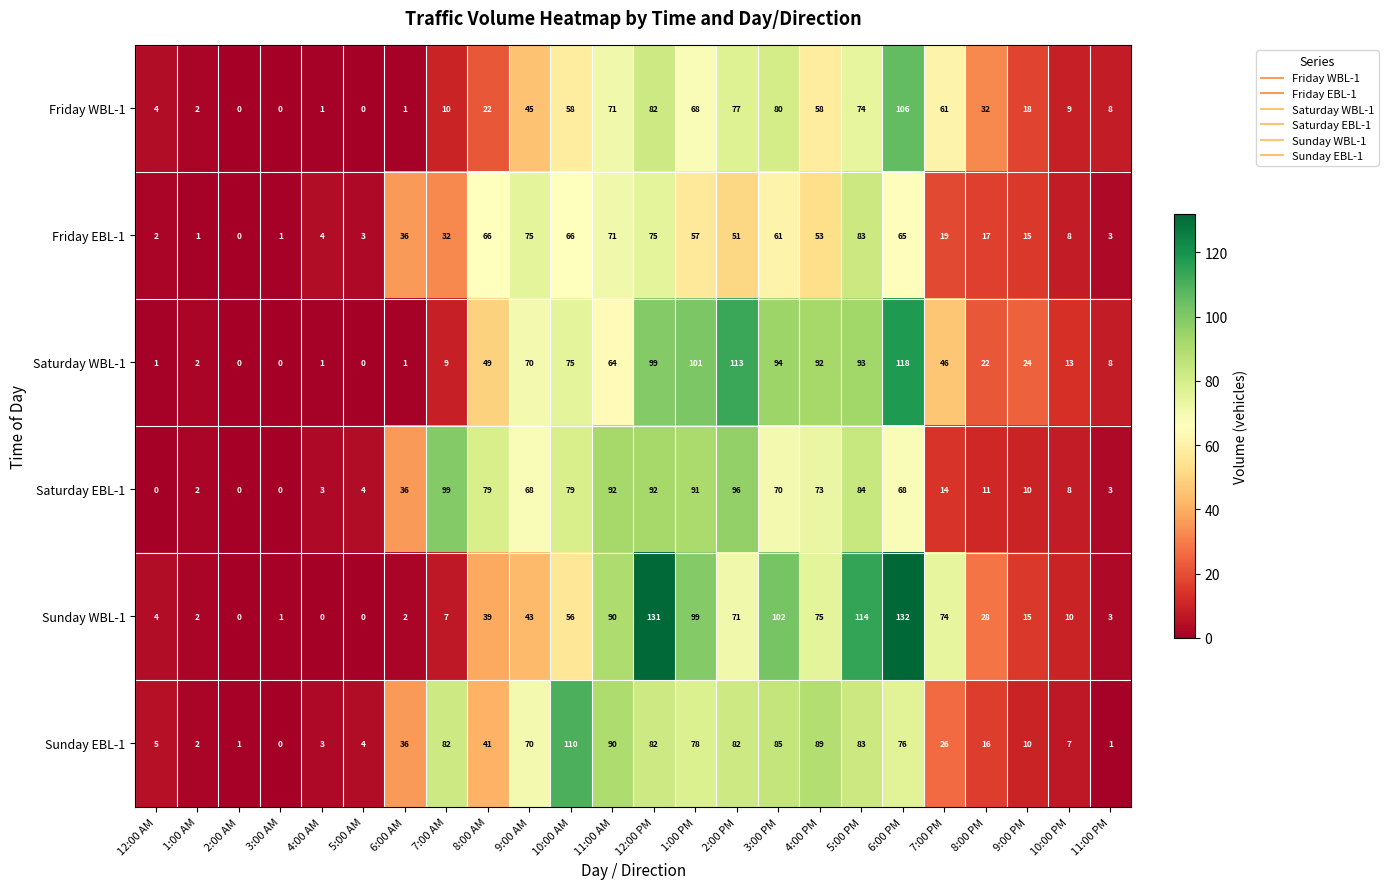

Is it true that Friday EBL-1 equals 1 at 5:00 AM?

False